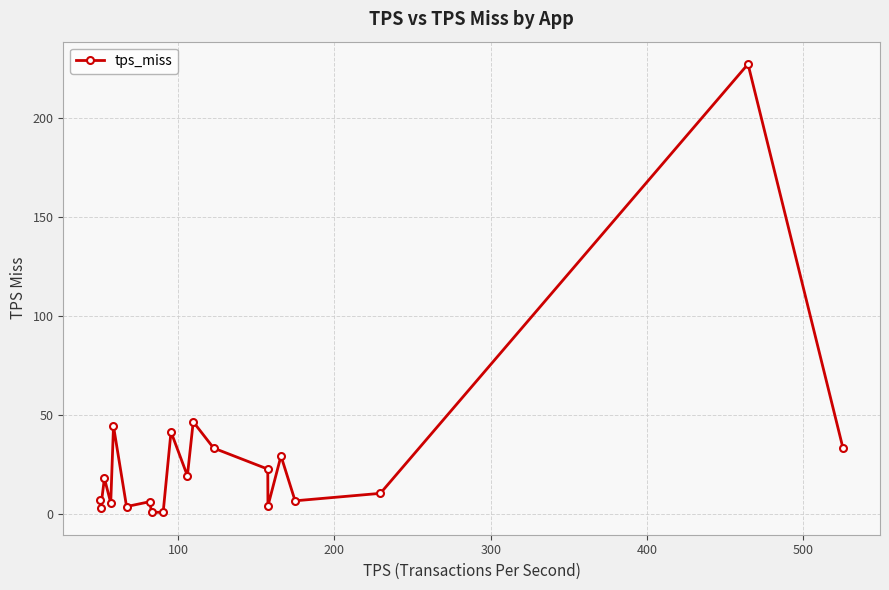

How many categories are shown in the chart?

20